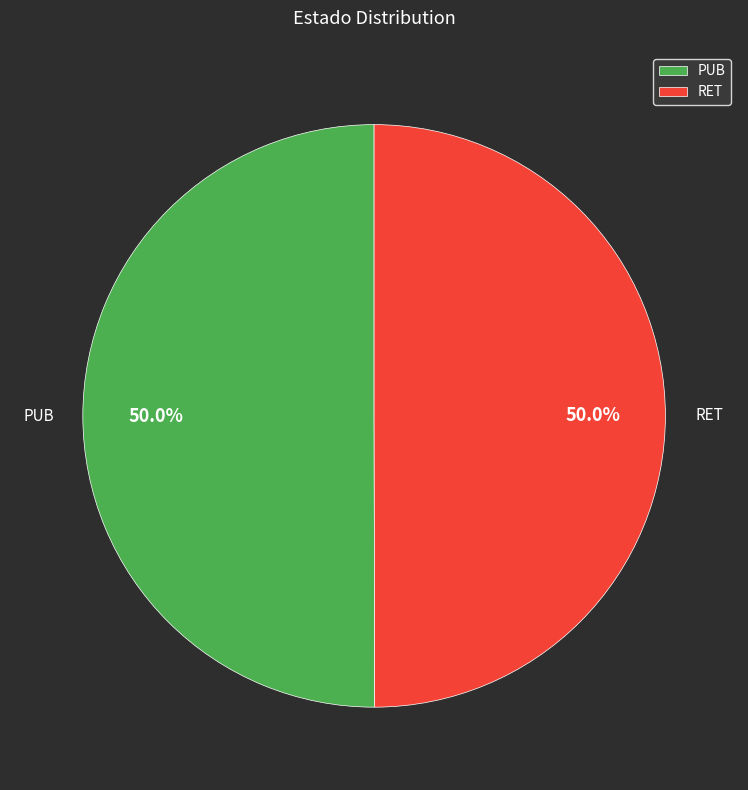

What is the ratio of the value at RET to the value at PUB?

1.0